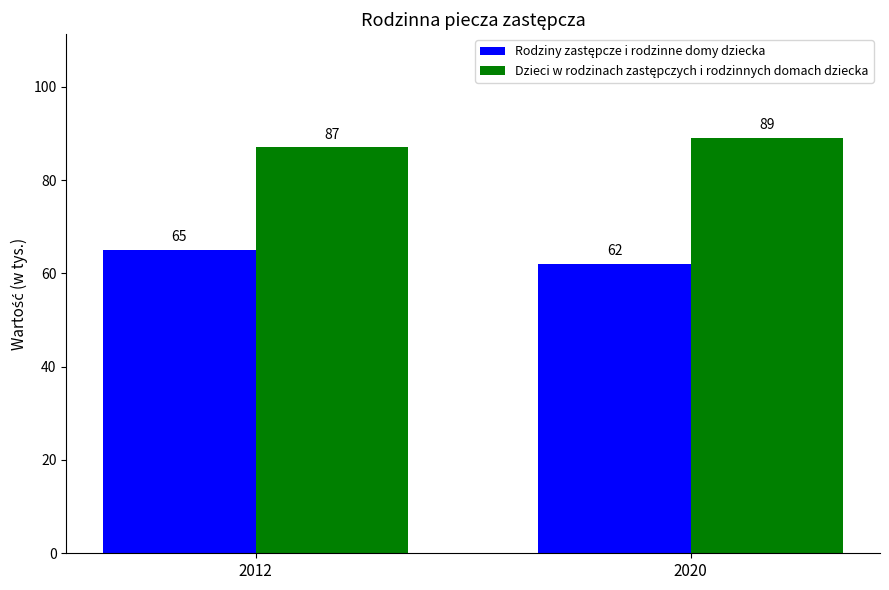

What is the total value across all series at 2020?

151